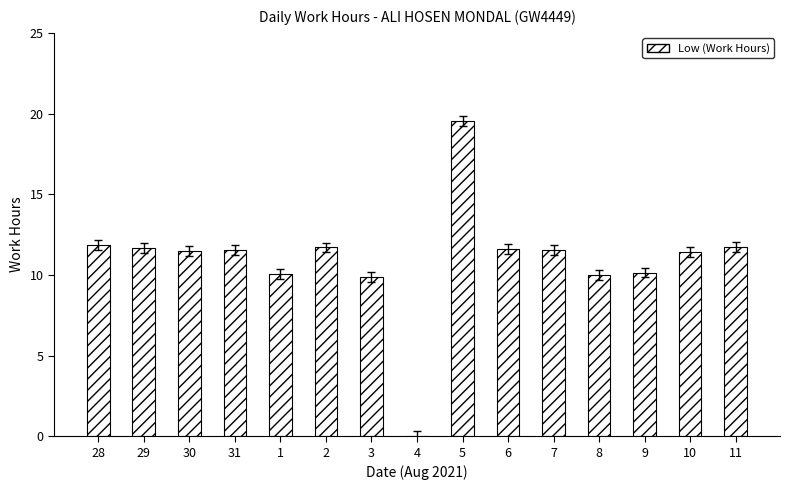

What is the average value?

10.9